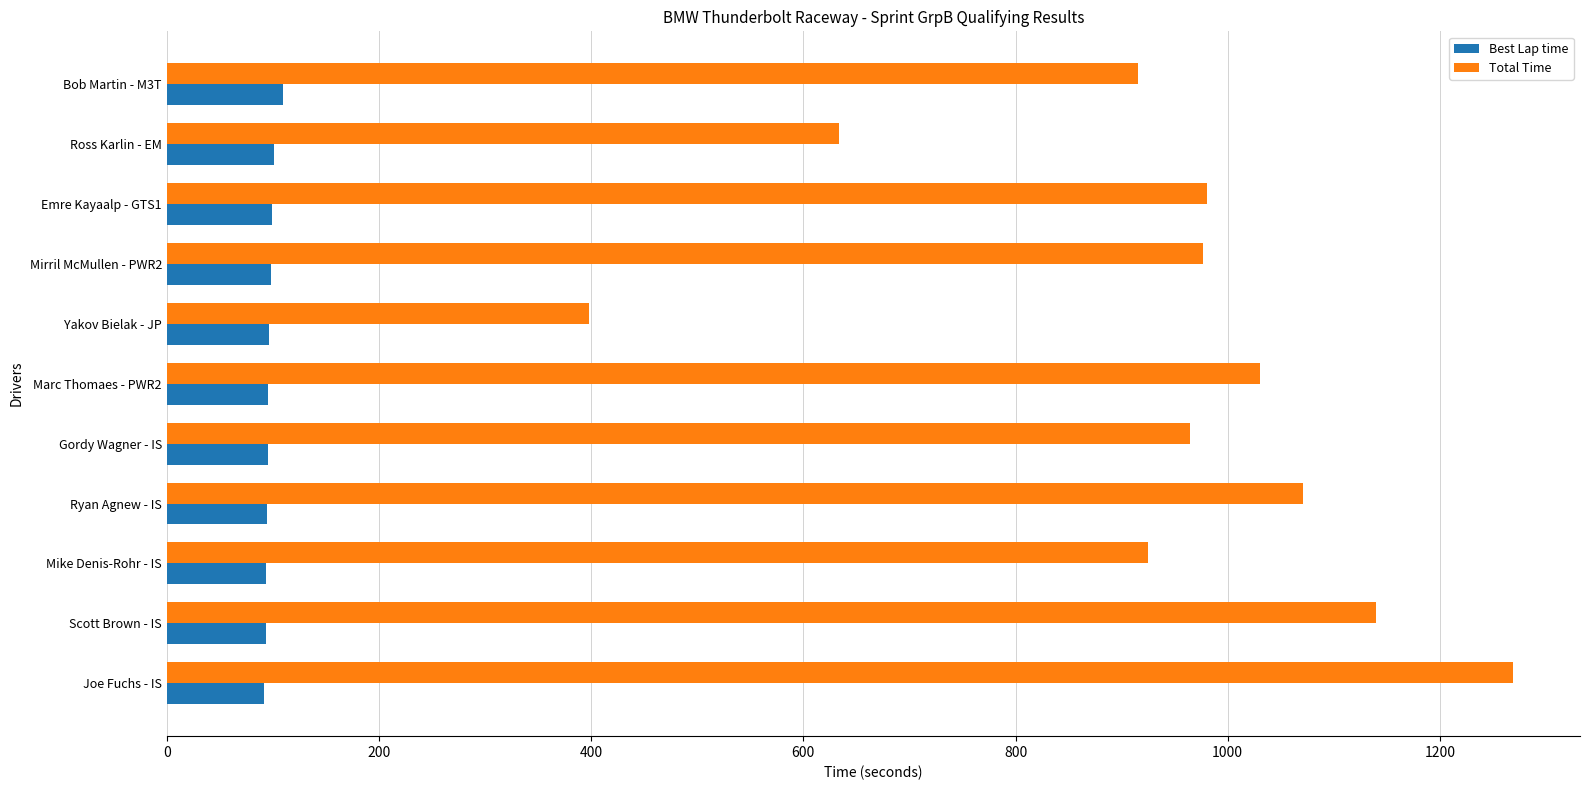

At which label does Total Time reach its minimum?

Yakov Bielak - JP